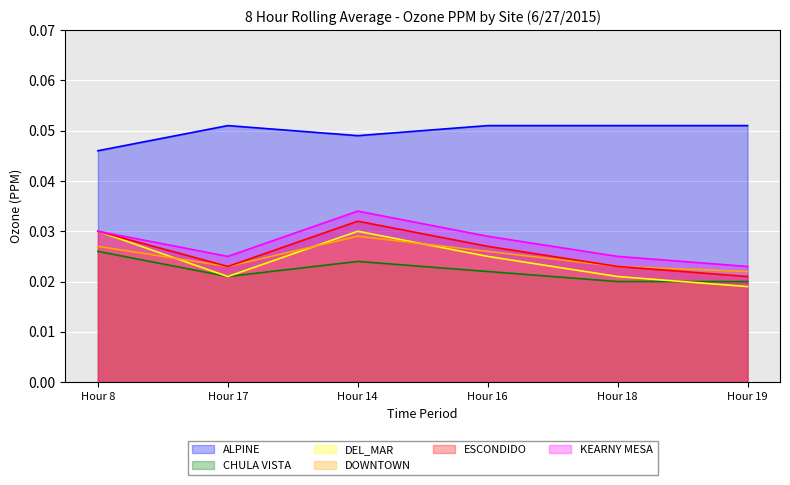

Count the number of categories in the chart.

6